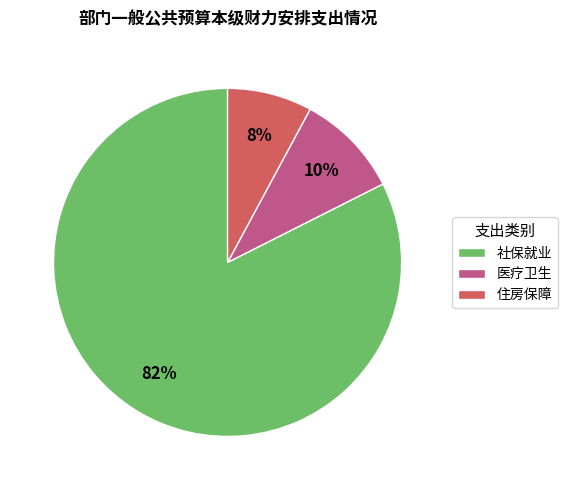

Count the number of slices in the pie.

3